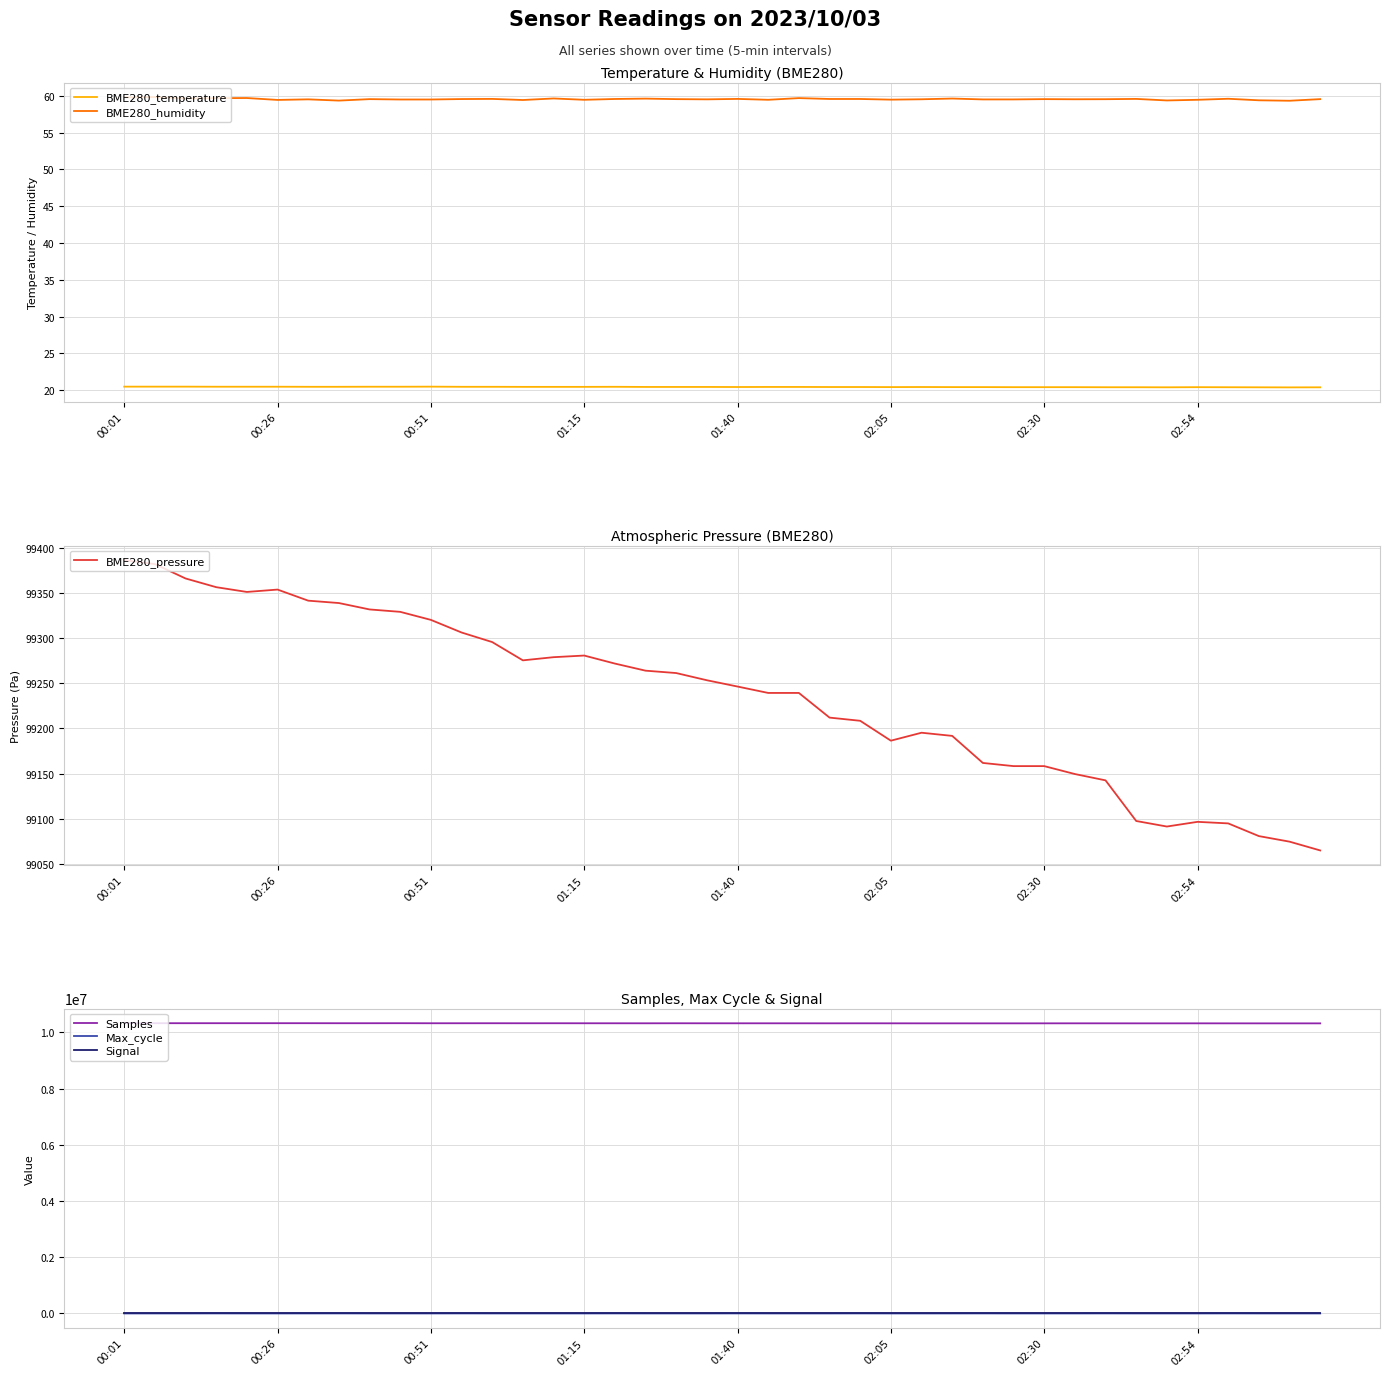

True or false: Signal and Samples intersect in this chart.

False